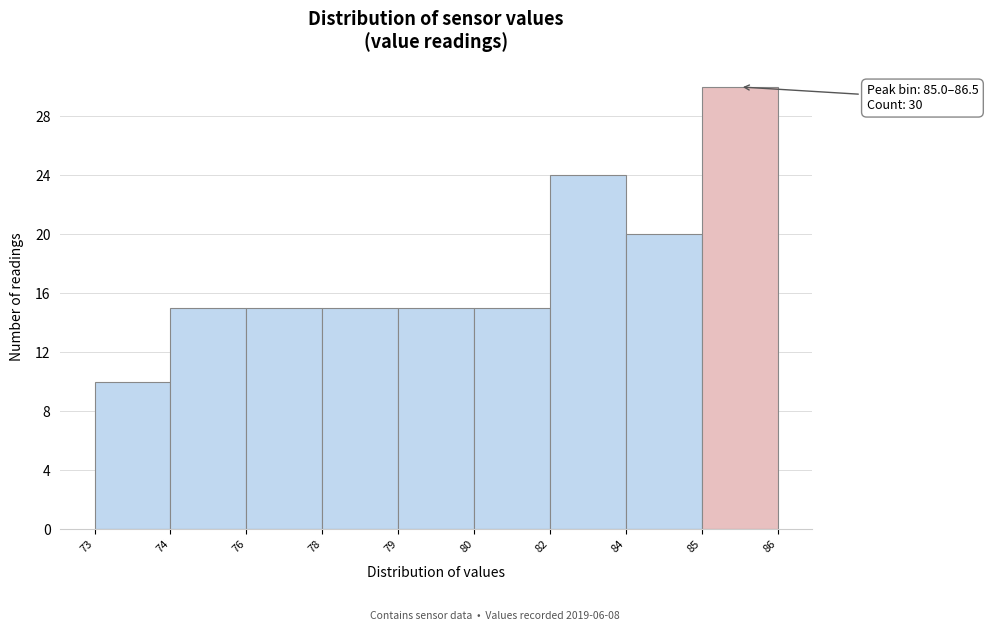

Reading right to left, list all the values displayed in this chart.

85=30	84=20	82=24	80=15	79=15	78=15	76=15	74=15	73=10